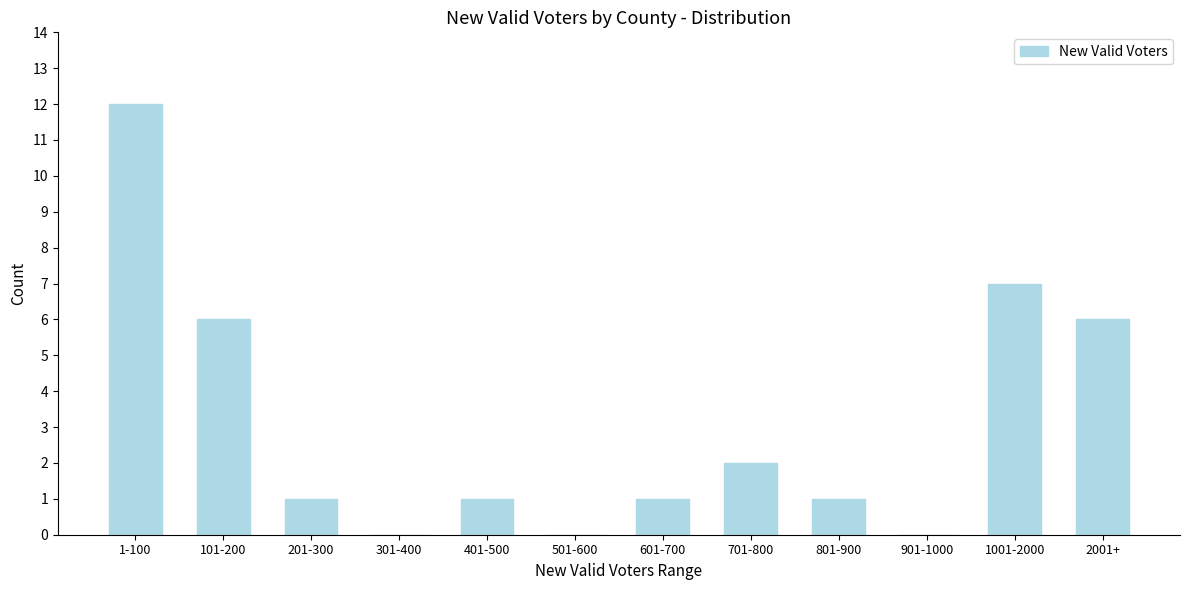

Reading left to right, extract all data points from this chart.

1-100=12	101-200=6	201-300=1	301-400=0	401-500=1	501-600=0	601-700=1	701-800=2	801-900=1	901-1000=0	1001-2000=7	2001+=6